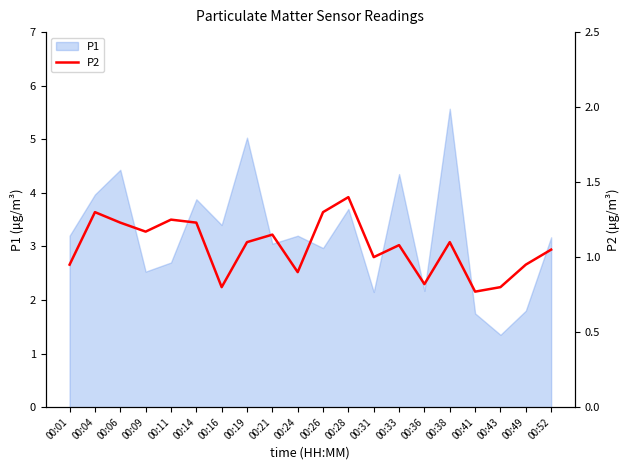

At which label is the value closest to 1?

00:31